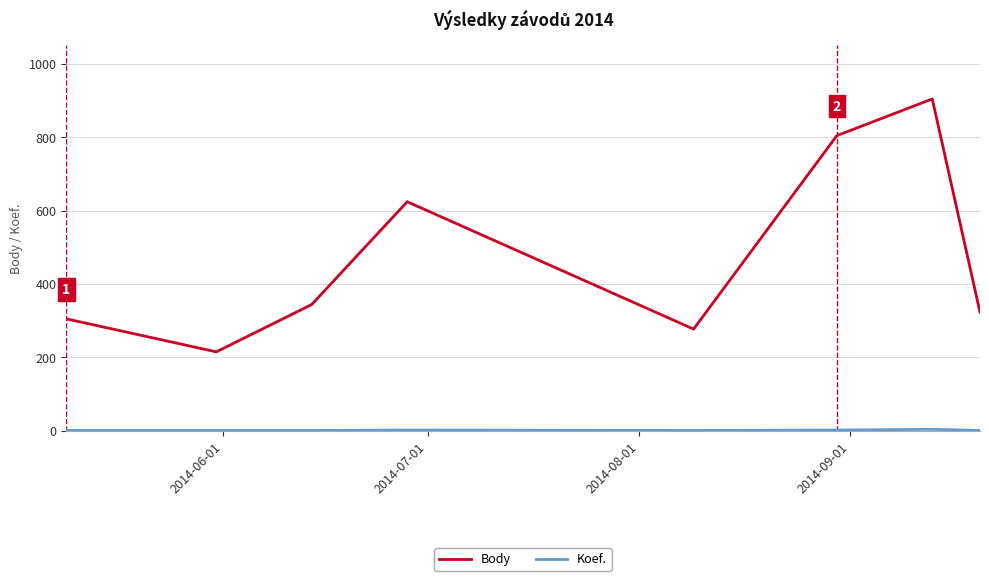

Count the number of categories in the chart.

8